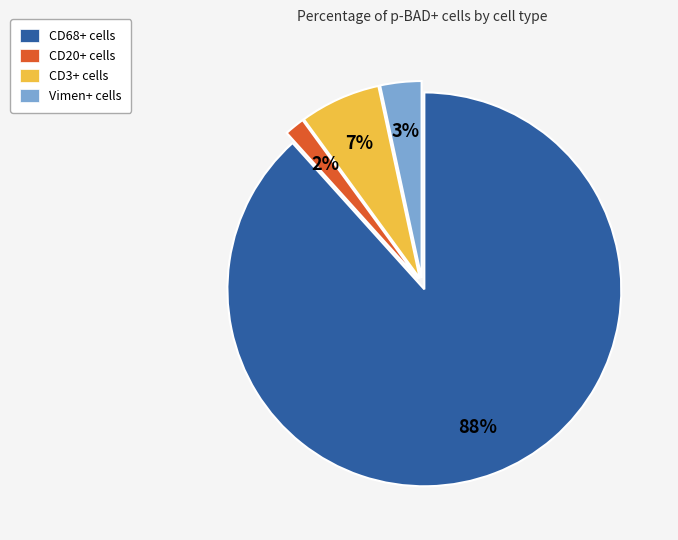

To the nearest percent, what is the combined percentage of CD3+ cells and CD68+ cells?

95%